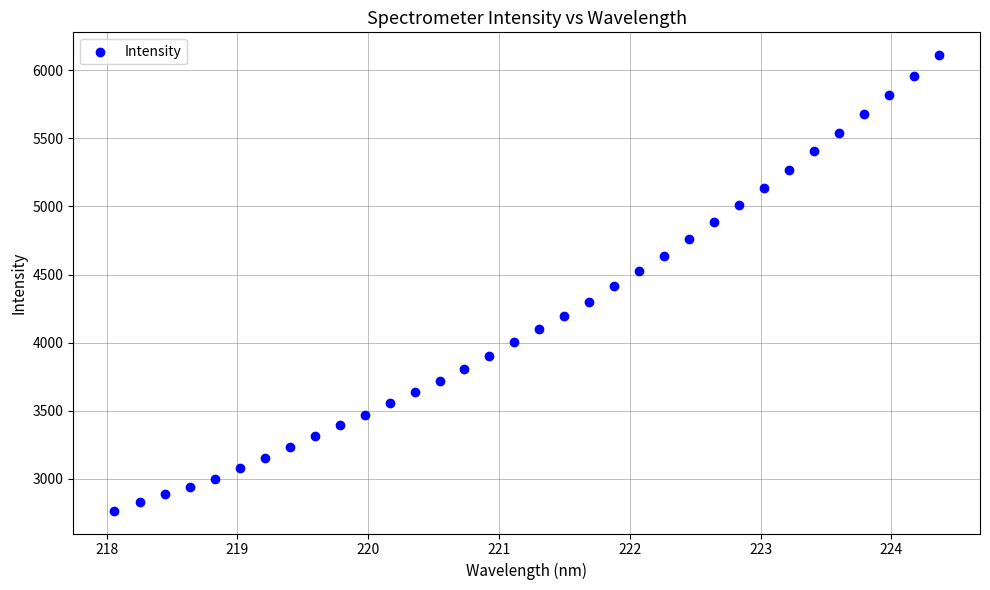

What is the range of Y values (max minus min)?

3347.4